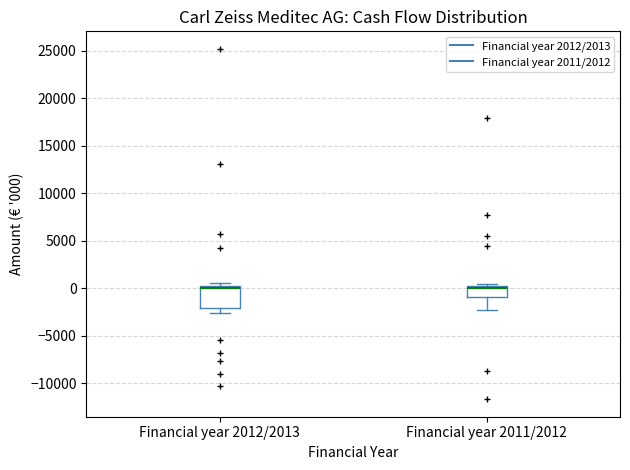

Reading left to right, transcribe this box plot: for each box, give where its median line is, the range the box spans, and where its two whiskers end, as read against the y-axis. The values are not printed on the chart, so give them approximately, as read against the axis.

Financial year 2012/2013: median 0 (just below the box's upper edge), box -2000 to 0, whiskers -2500 to 500
Financial year 2011/2012: median 0, box -1000 to 500, whiskers -2500 to 500